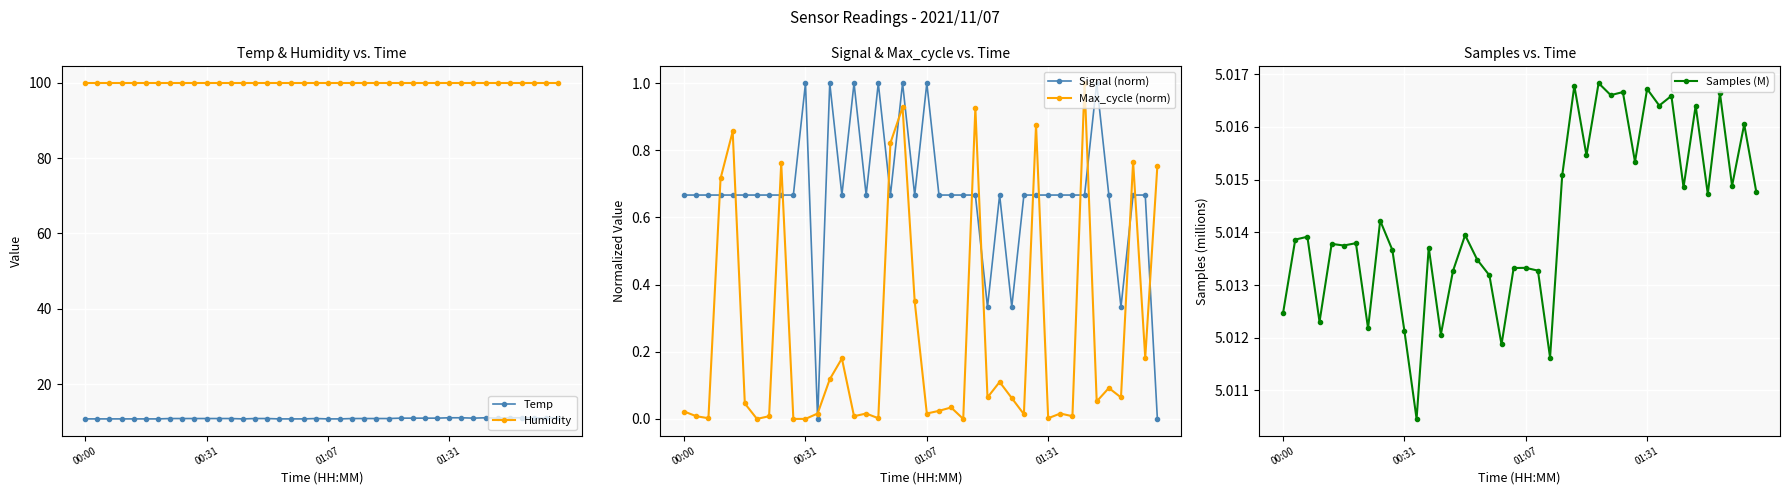

True or false: Signal (norm) has more than 2 points higher than both neighbors.

True